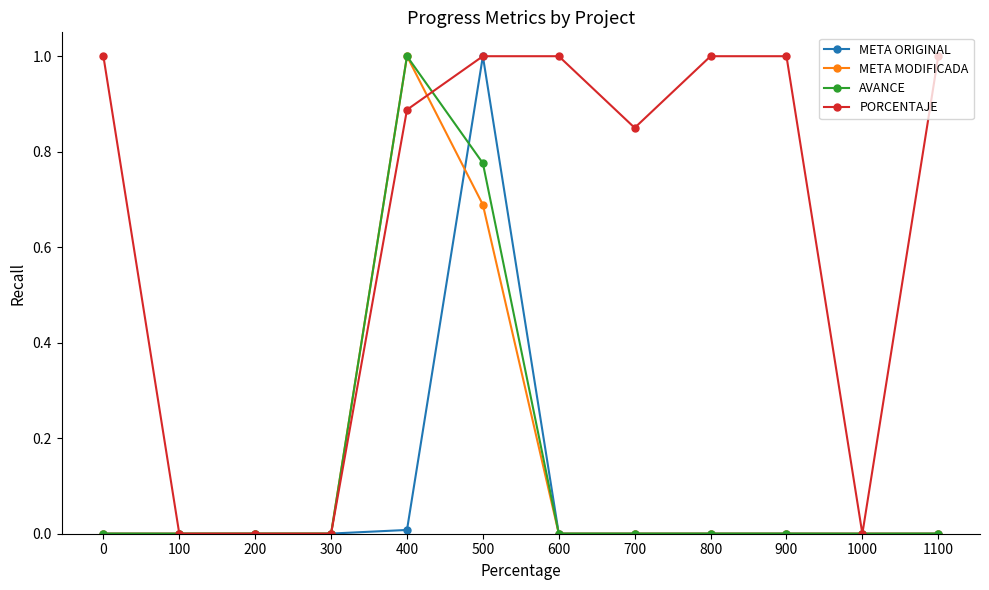

At which category is the sum across all series the highest?

500